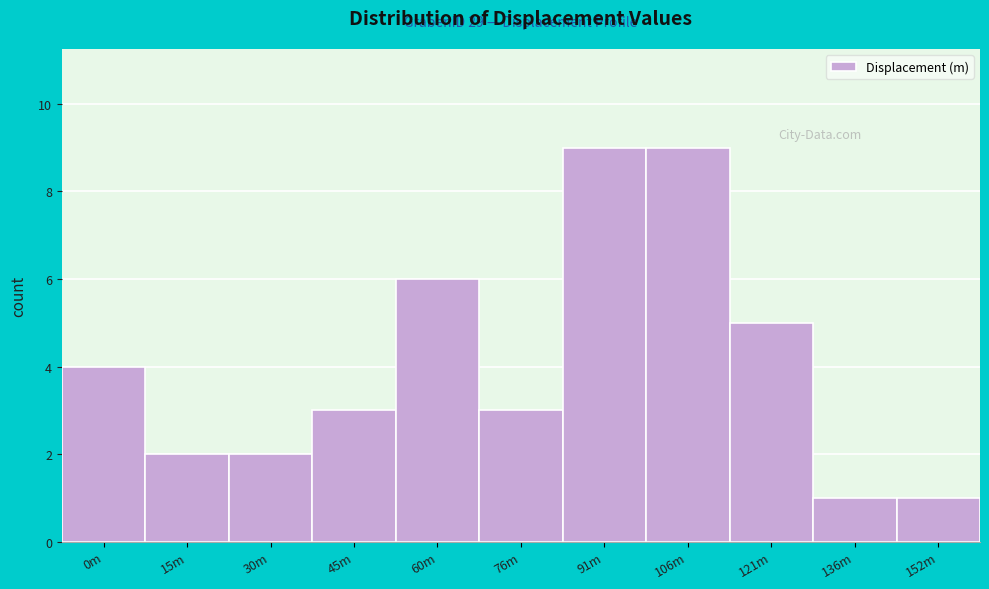

Reading left to right, transcribe all the data shown in this chart.

4	2	2	3	6	3	9	9	5	1	1